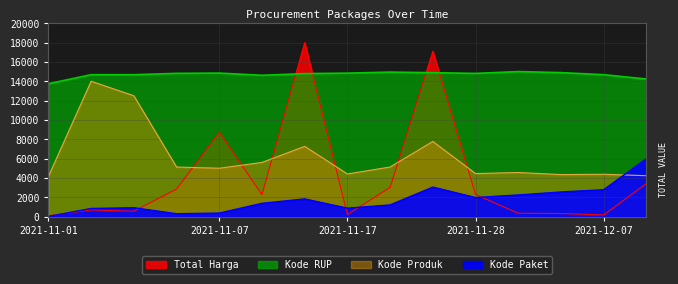

What is the difference between the maximum and second lowest values in the Total Harga series?

17832.1